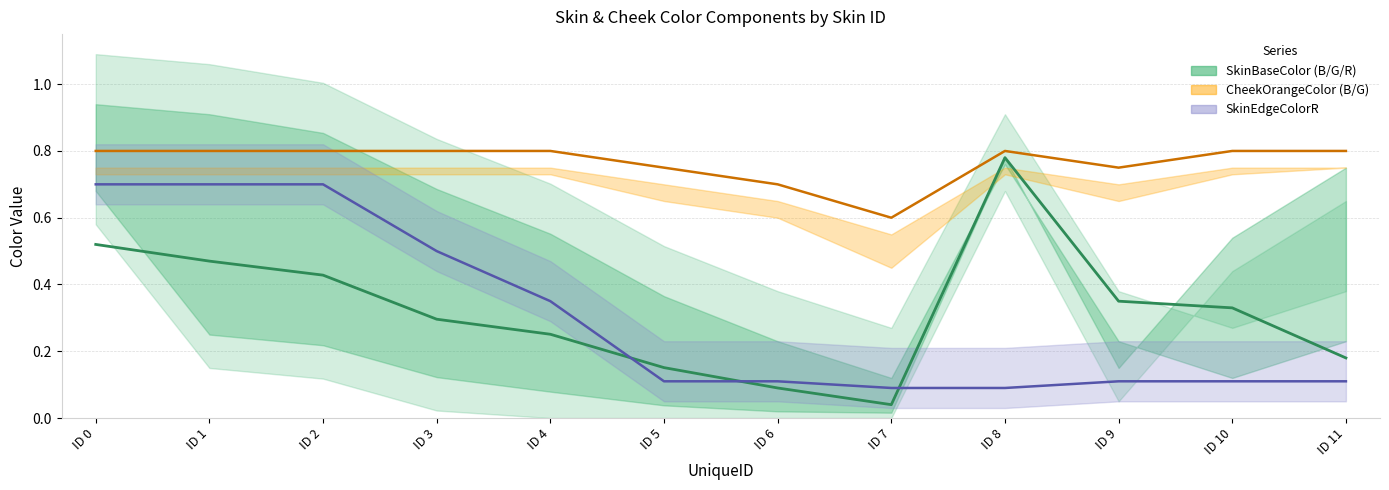

True or false: CheekOrangeColorG and SkinBaseColorB cross at least once.

False